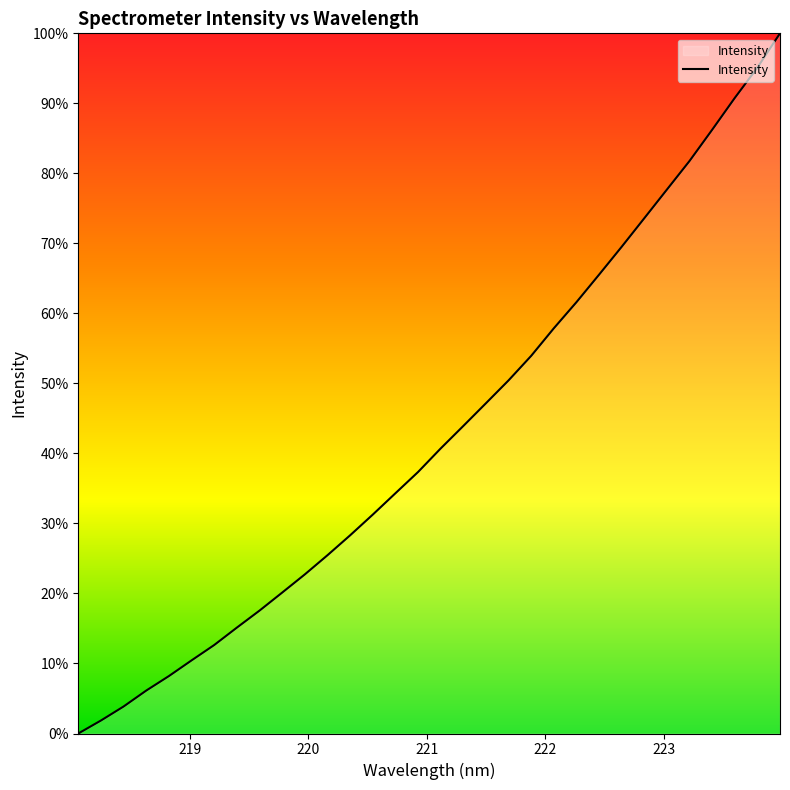

How many lines are shown in the chart?

1